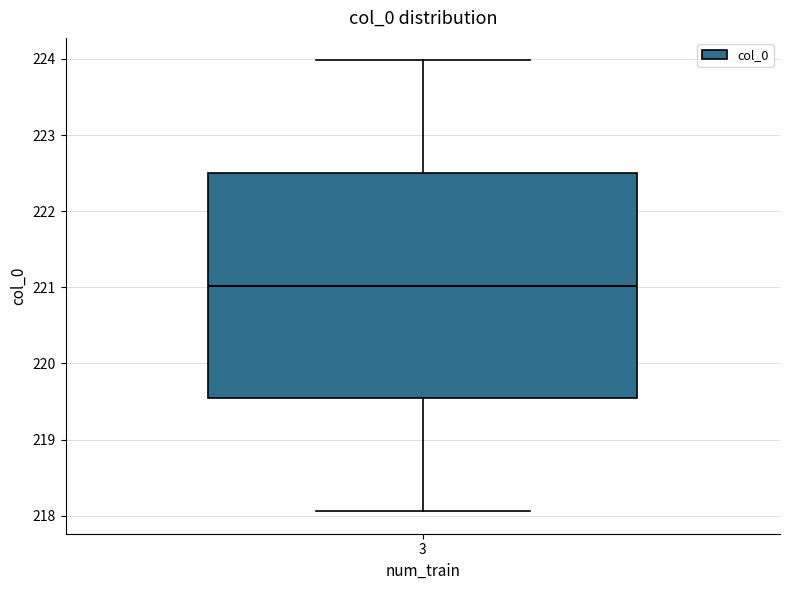

Read this box plot against the y-axis: the position of the median line, the range covered by the box, and the ends of both whiskers. The values are not printed on the chart, so give them approximately, as read against the axis.

median 221.0, box 219.5 to 222.5, whiskers 218.1 to 224.0